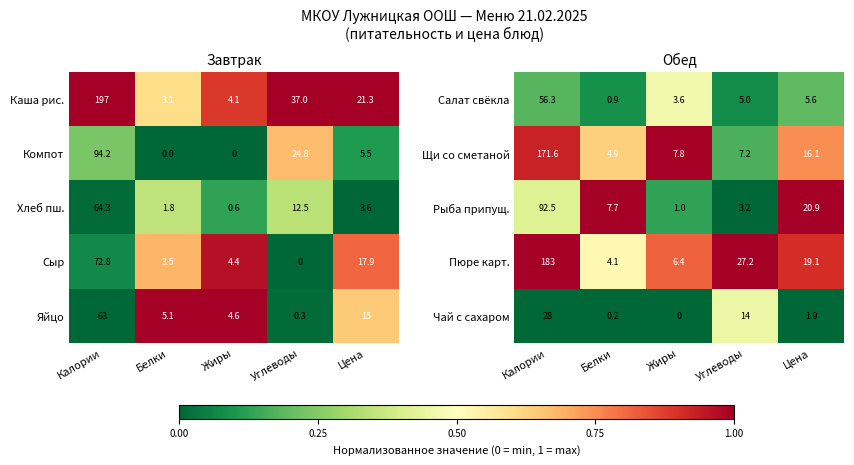

What is the sum of the Пюре карт. values at Калории and Цена?

202.1